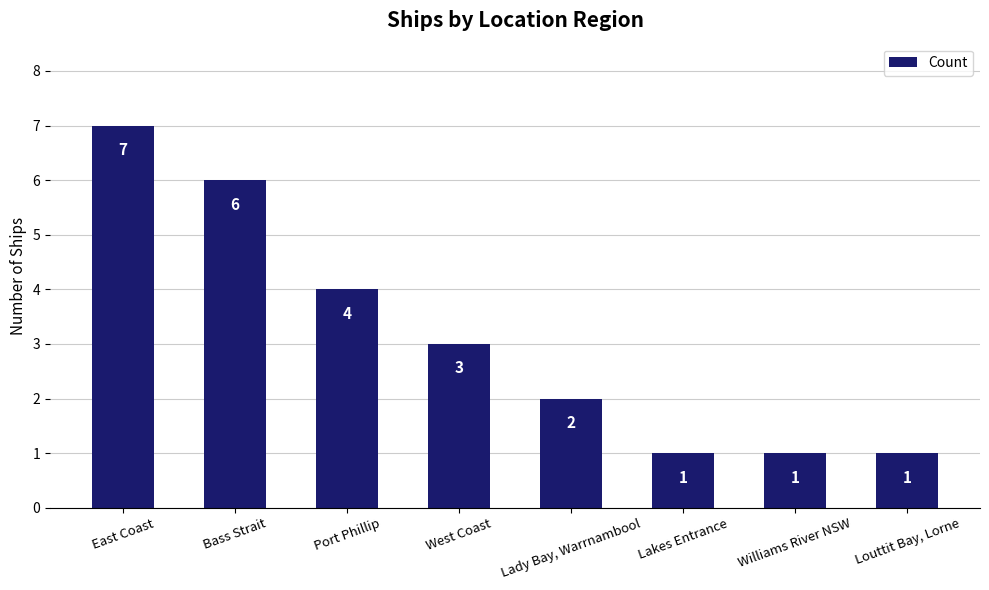

What is the value of the 5th bar from the left?

2